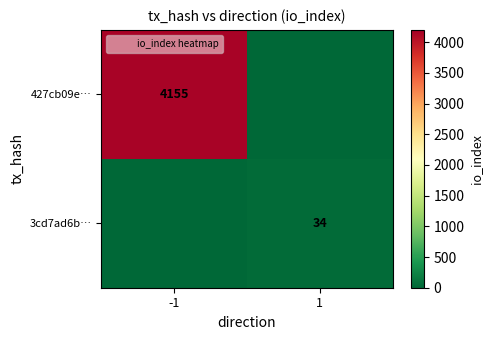

Is it true that 427cb09e… equals 4155 at -1?

True